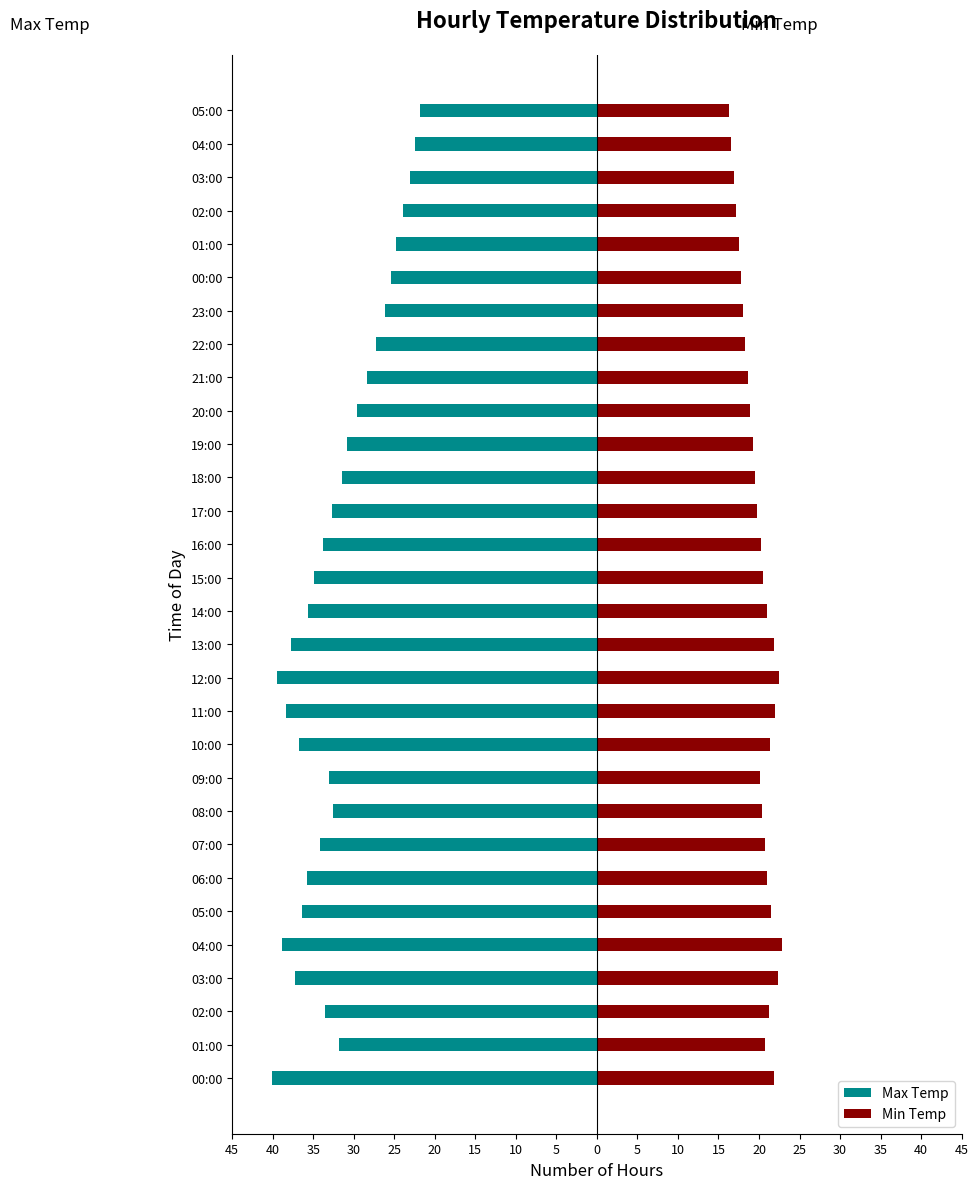

What is the maximum value for Max Temp?

-21.8